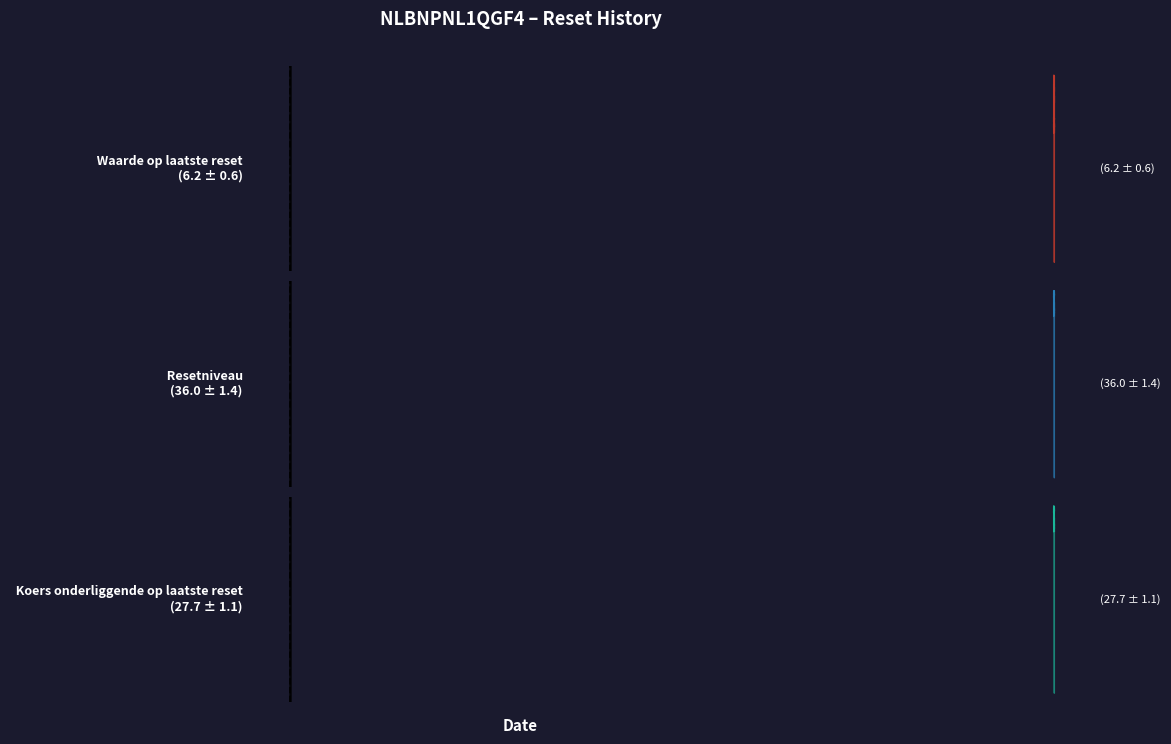

Reading left to right, what are all the values shown in this chart?

Waarde op laatste reset: 6.2	6.1	6.2	6.2	6.2	6.4	6.4	7.2	6.9	7.5	7.3	7.5	8.0	6.0	5.8	6.0	6.0	5.9	5.8	5.9	5.7	5.6	5.9	5.7	5.7	5.9	5.8	5.7	5.6	5.5	5.9	5.8	5.9	6.2	6.2	6.0	6.5	7.6
Resetniveau: 35.3	35.4	35.3	35.3	35.3	34.9	34.9	33.7	34.2	33.2	33.5	33.2	32.5	36.7	37.0	36.7	36.7	36.9	37.0	36.9	37.2	37.6	36.9	37.3	37.3	36.8	37.1	37.3	37.5	37.6	36.8	37.2	36.9	36.3	36.3	36.7	35.8	34.0
Koers onderliggende op laatste reset: 27.1	27.2	27.2	27.2	27.2	26.9	26.9	25.9	26.3	25.5	25.8	25.5	25.0	28.2	28.4	28.2	28.2	28.4	28.5	28.4	28.6	28.9	28.4	28.7	28.7	28.3	28.5	28.7	28.9	29.0	28.3	28.6	28.4	28.0	27.9	28.2	27.5	26.1